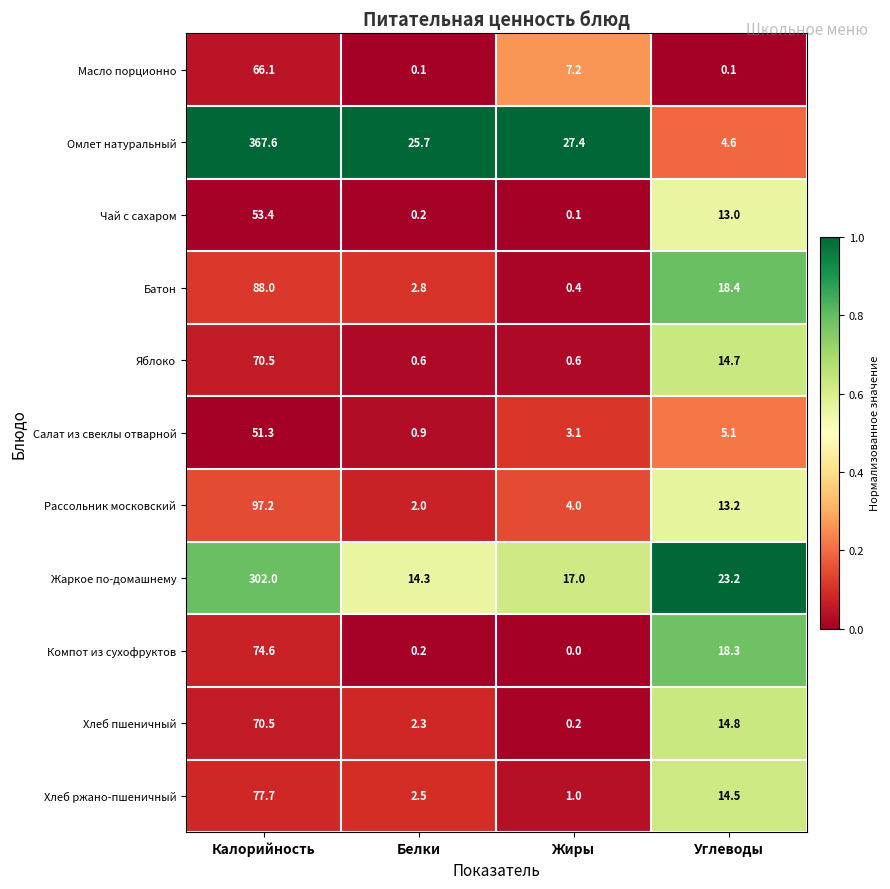

At which category is the sum across all series the highest?

Калорийность